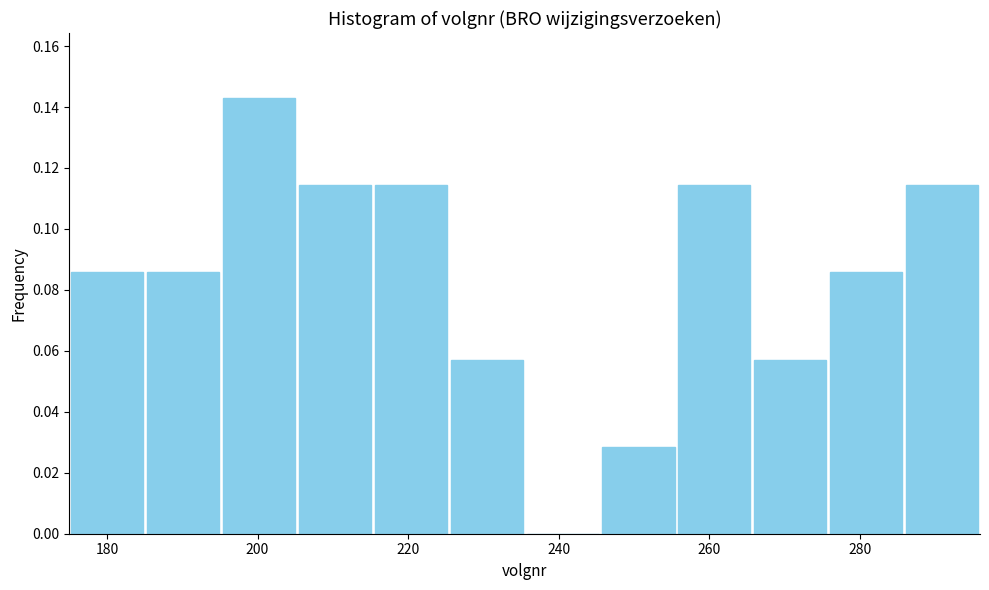

Reading left to right, list every bar in this chart as the range it spans on the x-axis followed by its height. Neither the bar edges nor the heights are printed on the chart, so give them approximately, as read against the axes.

176 to 186: 0.086
186 to 196: 0.086
196 to 206: 0.142
206 to 216: 0.114
216 to 226: 0.114
226 to 236: 0.058
236 to 246: 0
246 to 256: 0.028
256 to 266: 0.114
266 to 276: 0.058
276 to 286: 0.086
286 to 296: 0.114